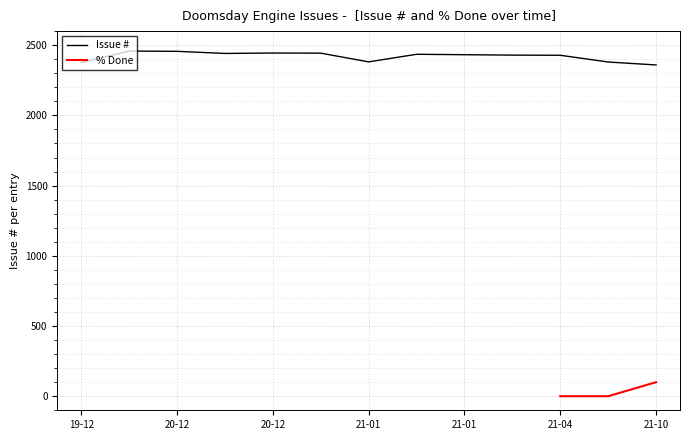

What is the difference between the maximum and minimum values?

99